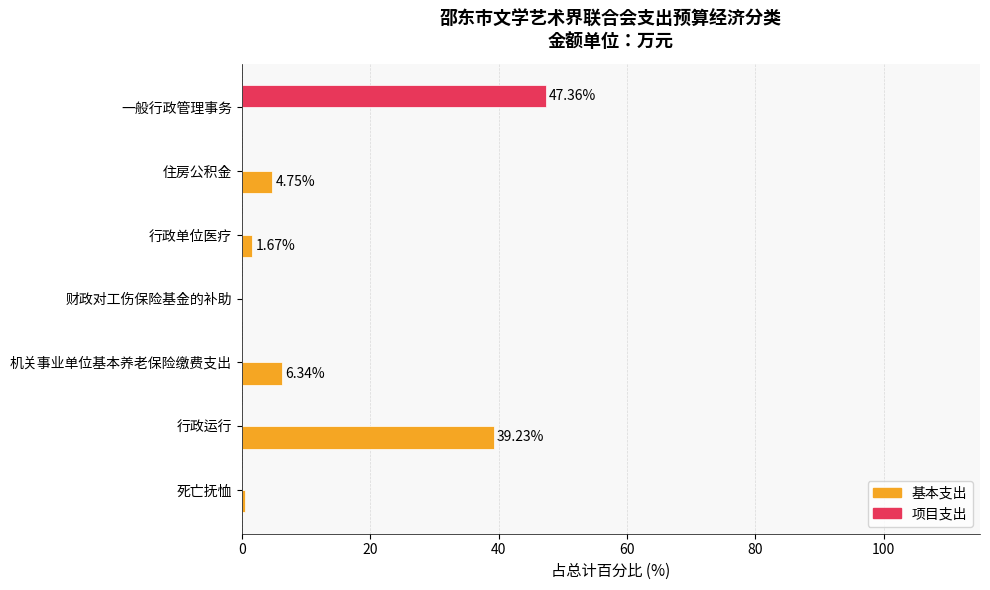

Which category has the highest value across all series?

一般行政管理事务